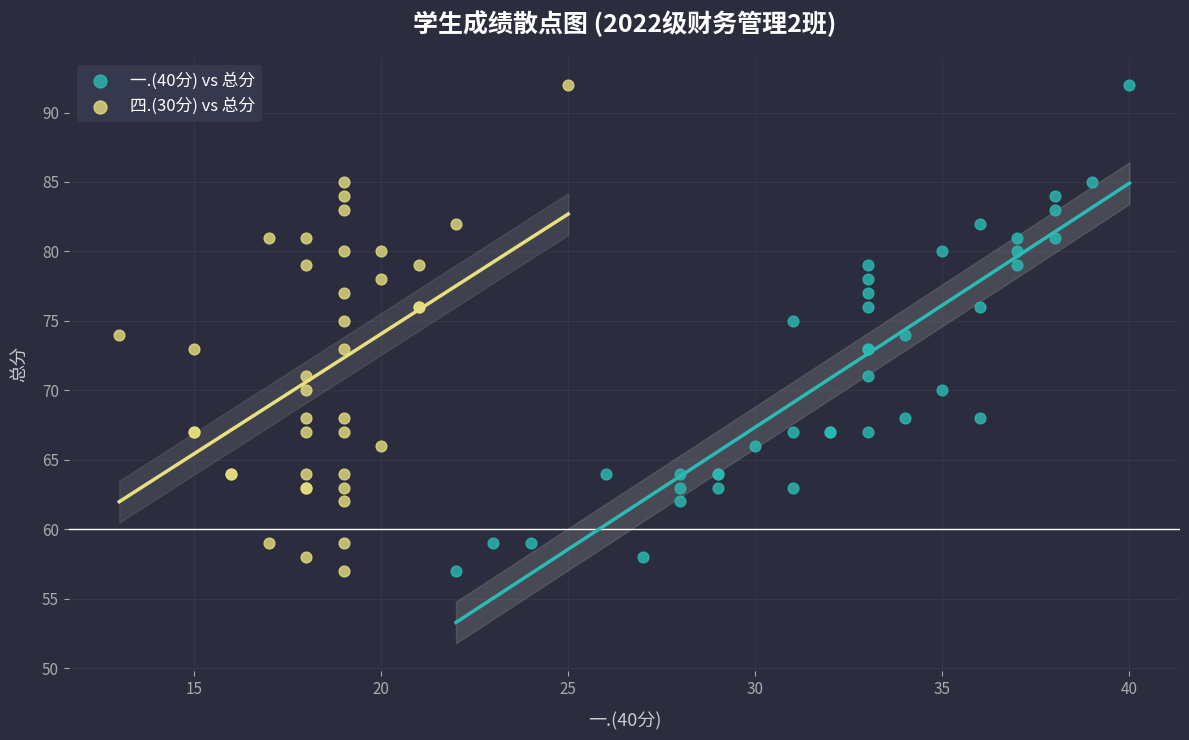

What are all the series names shown in the legend?

一.(40分) vs 总分, 四.(30分) vs 总分